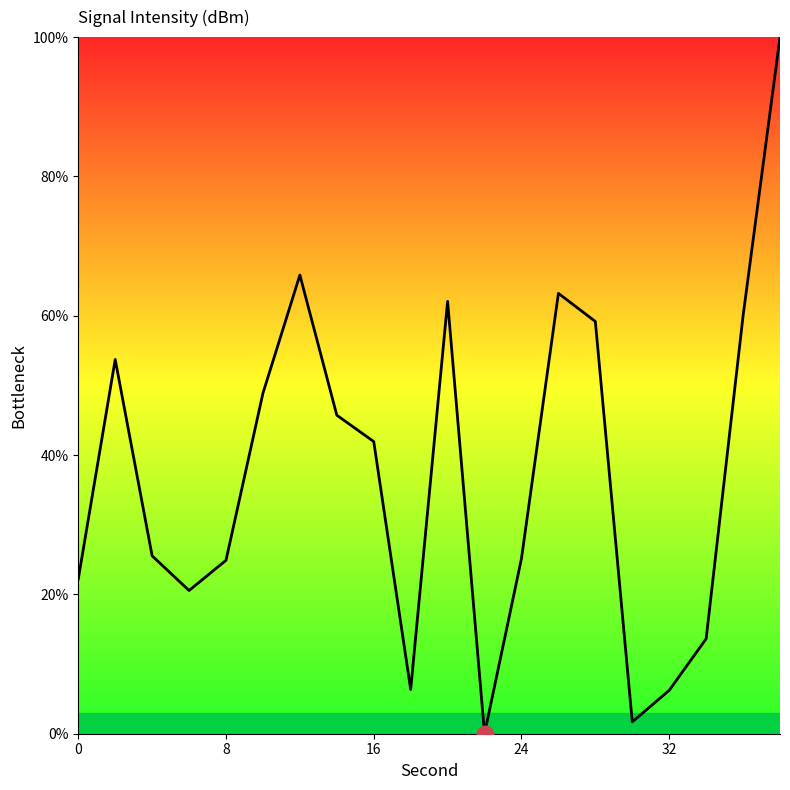

What is the value of the 16th point from the left?

1.7